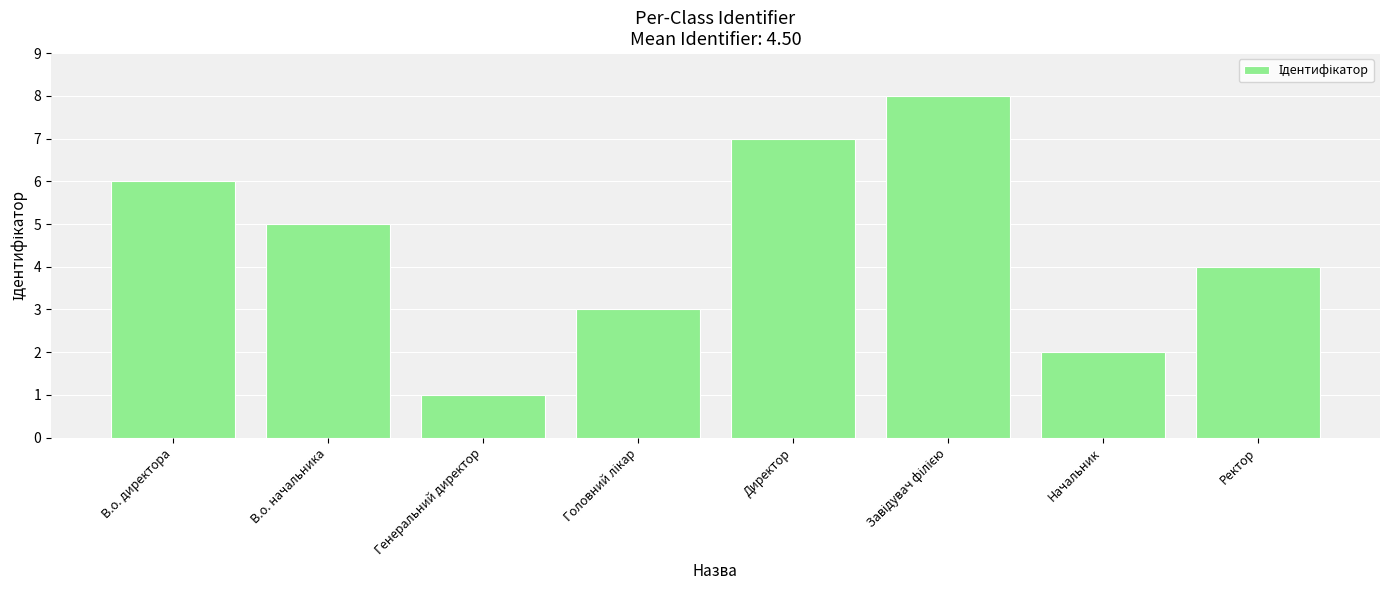

Does the chart contain any negative values?

No